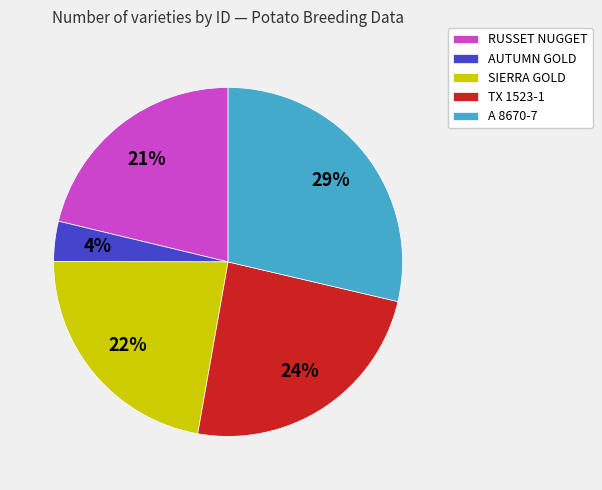

True or false: RUSSET NUGGET accounts for 30% of the total.

False